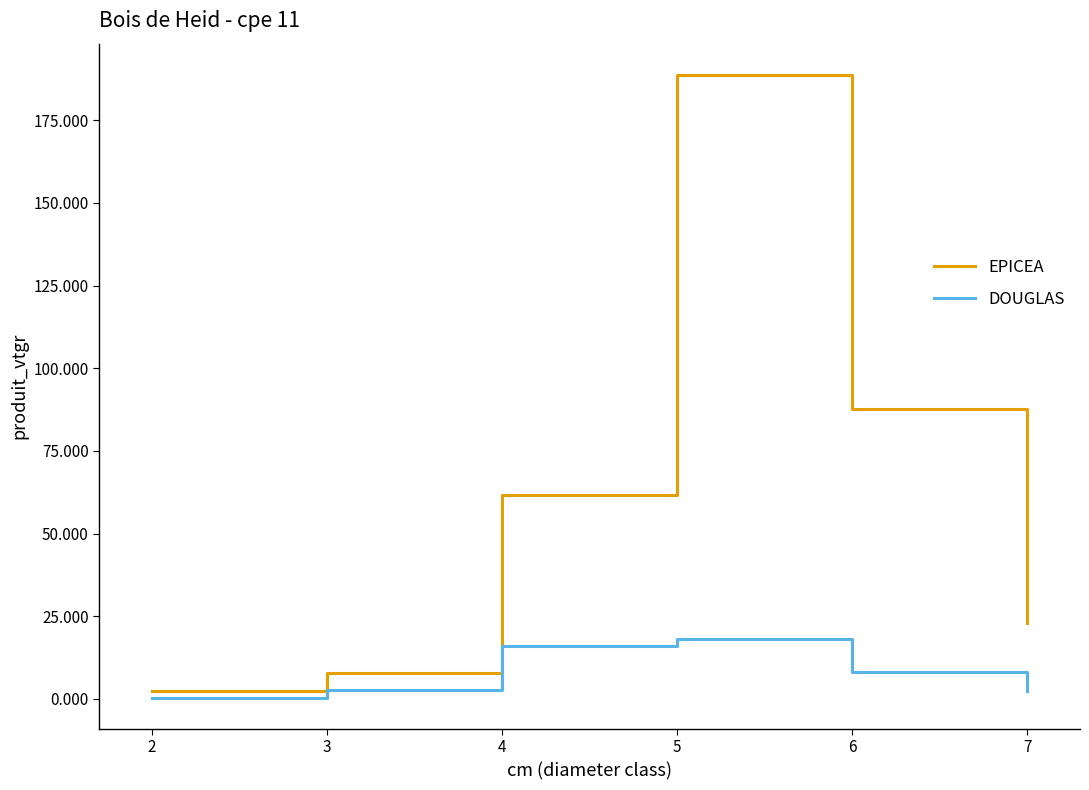

What are all the series names shown in the legend?

EPICEA, DOUGLAS